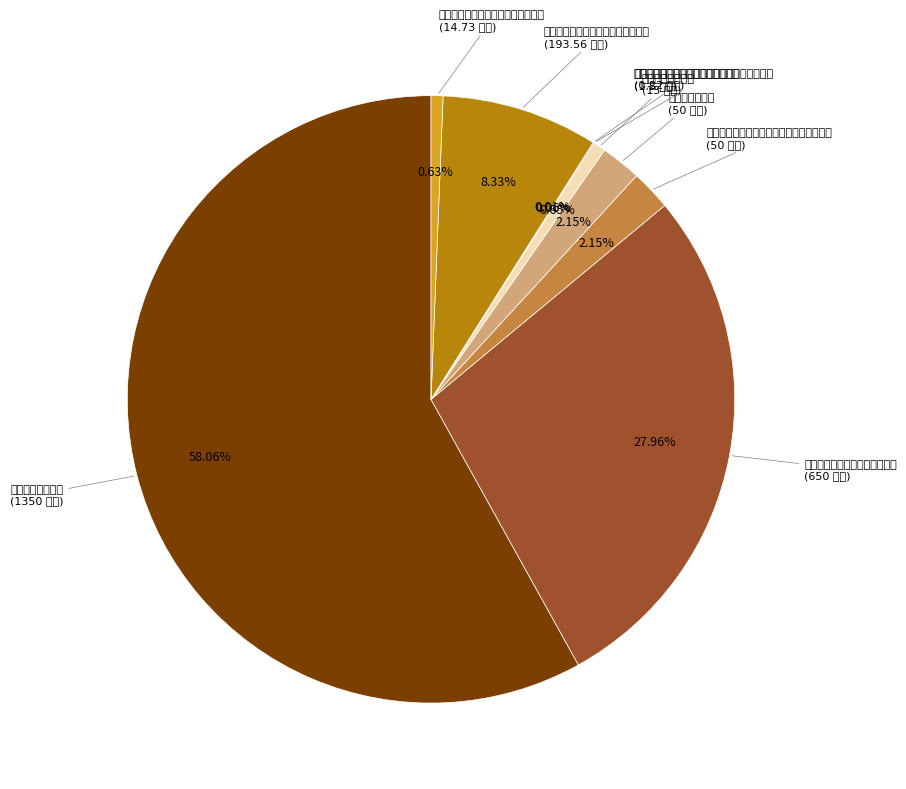

How many slices are in this pie chart?

9